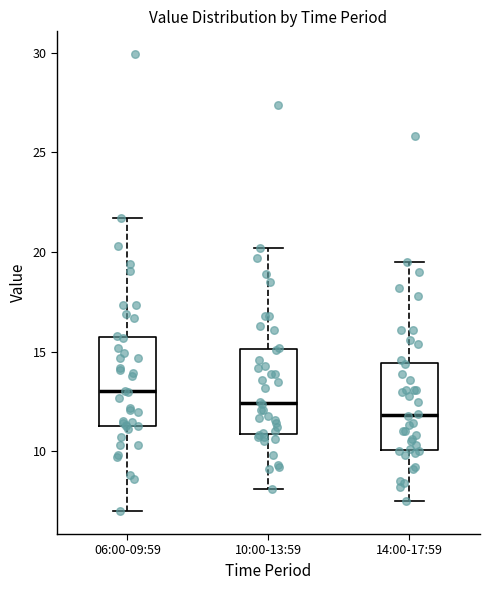

Which box's median line is the highest?

06:00-09:59